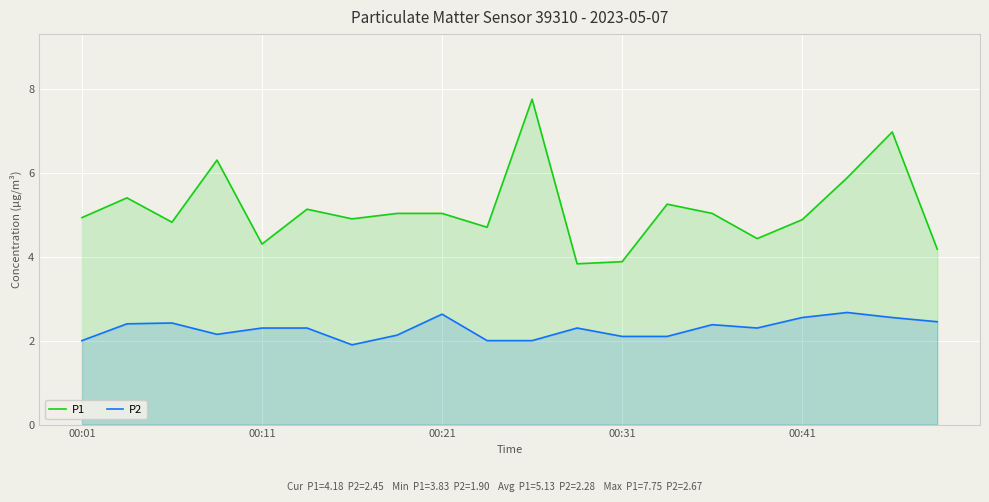

Which series has the widest spread of values?

P1